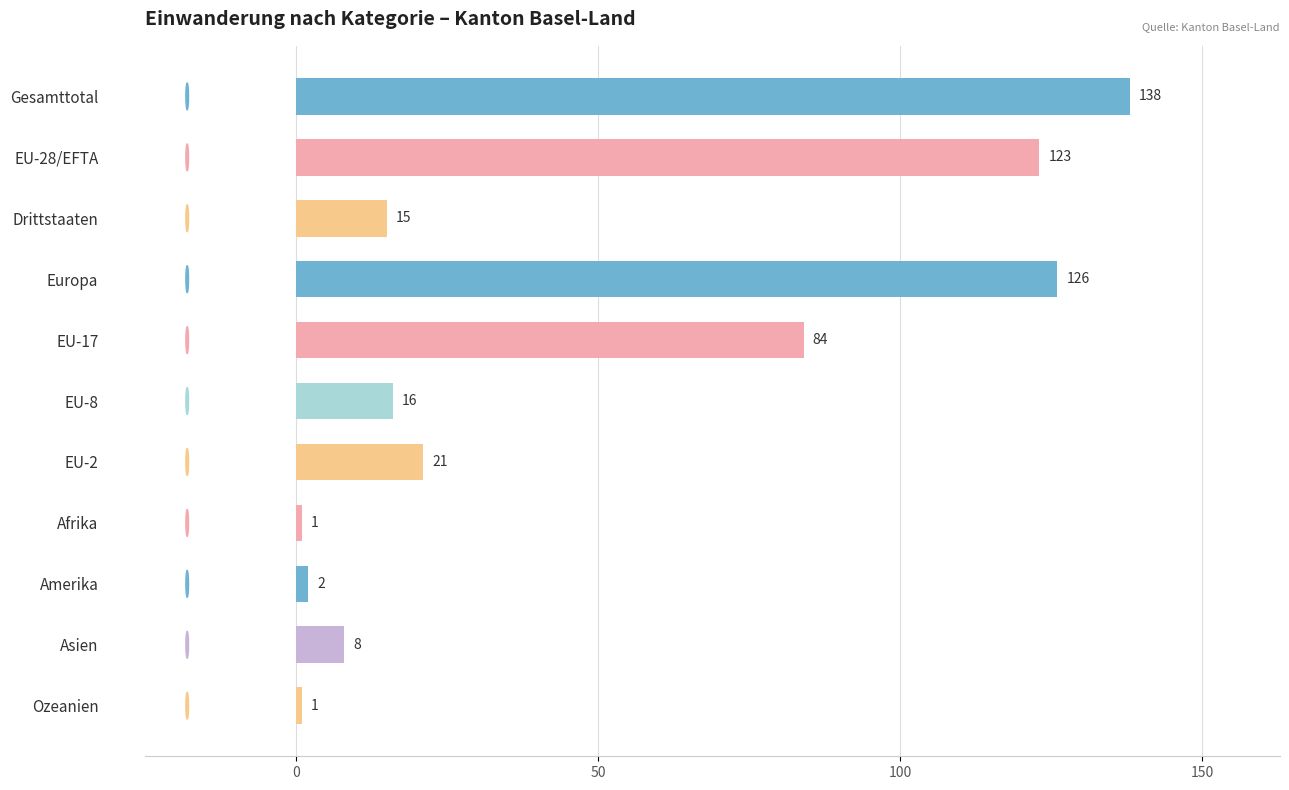

Which has a higher value, Europa or Gesamttotal?

Gesamttotal